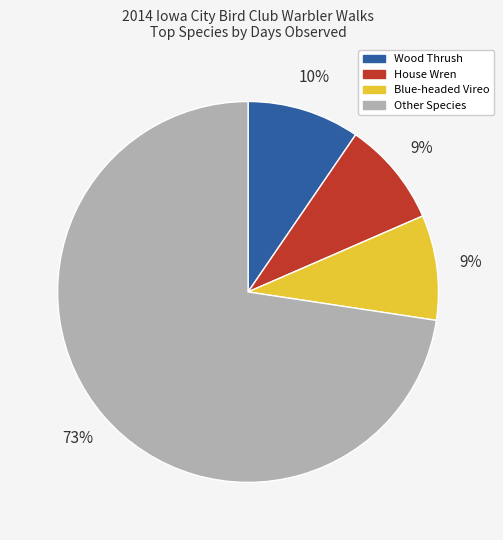

Is there a majority slice in this chart?

Yes